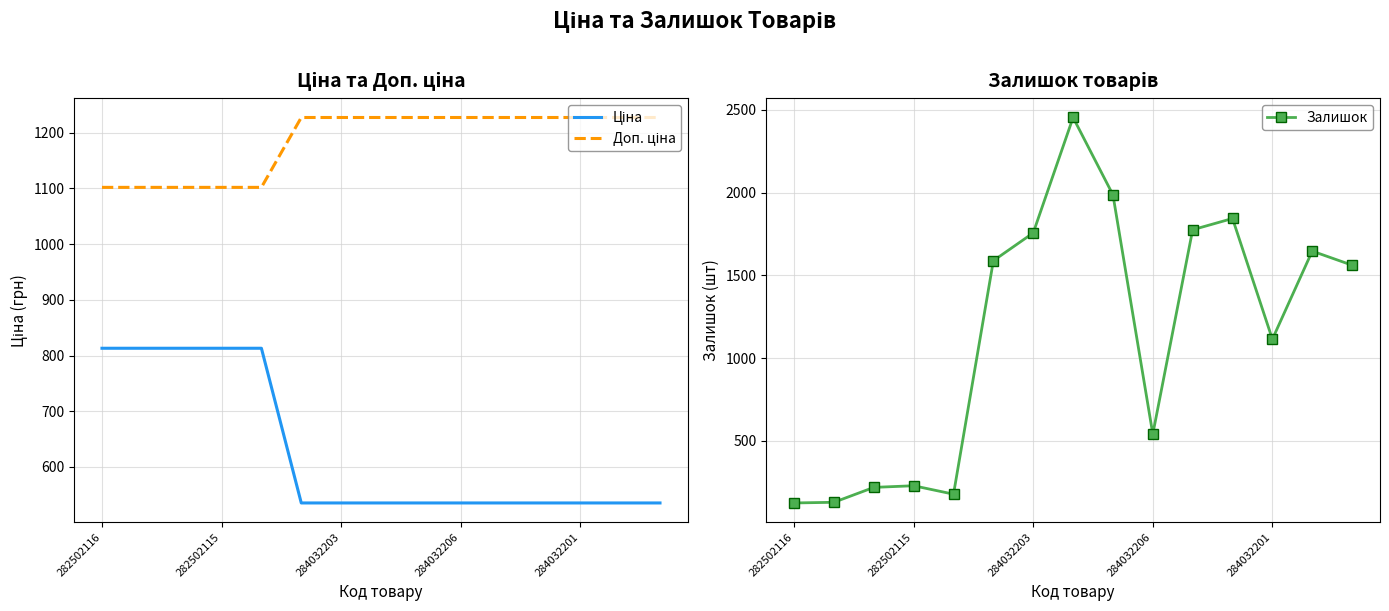

At which label is Залишок closest to 1289?

284032201